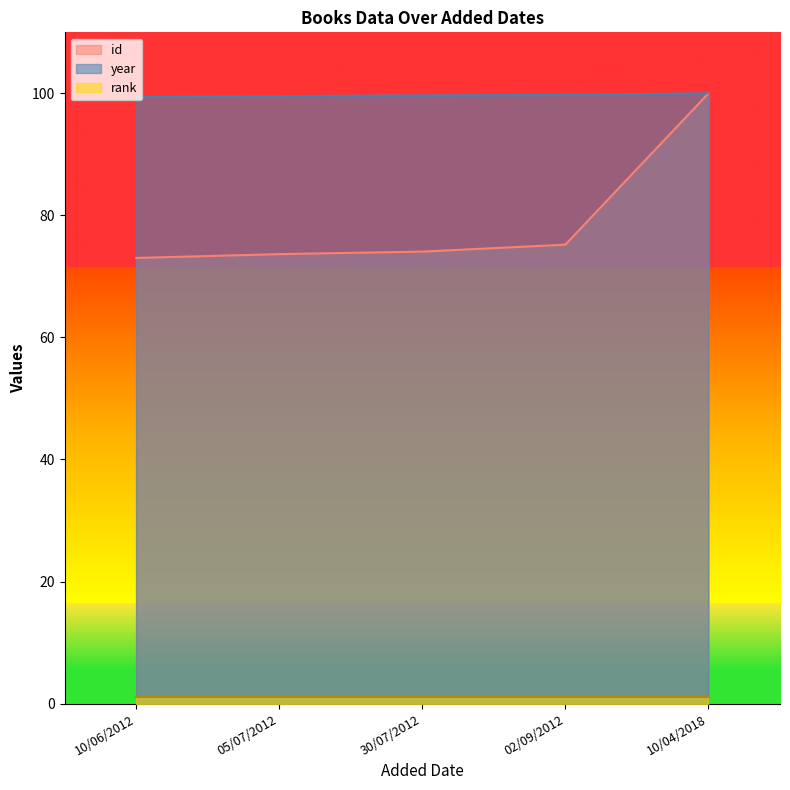

What is the label of the 5th point from the left?

10/04/2018